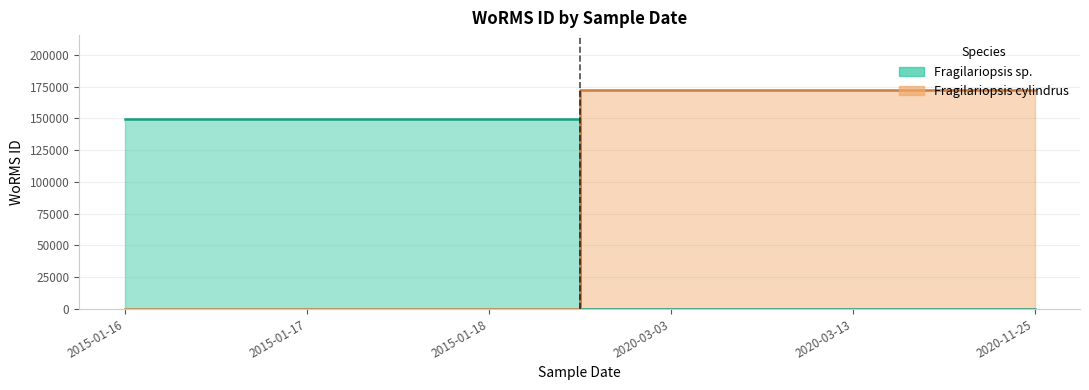

Rank the series by their average value, from lowest to highest.

Fragilariopsis sp., Fragilariopsis cylindrus